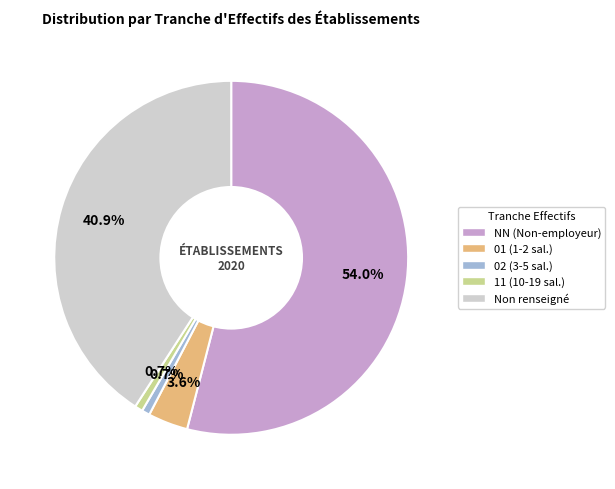

Does any single category account for the majority?

Yes